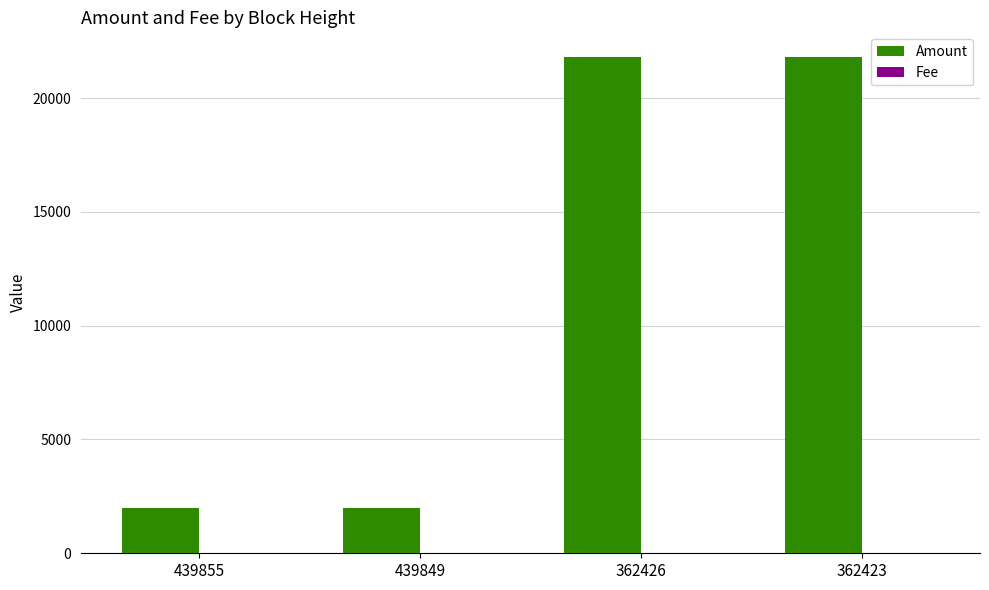

Between 439849 and 362426, which series saw the biggest shift?

Amount